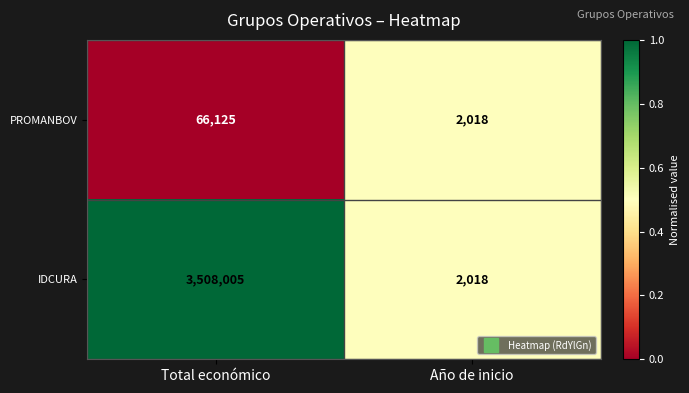

What is the average value of the IDCURA series?

1755012